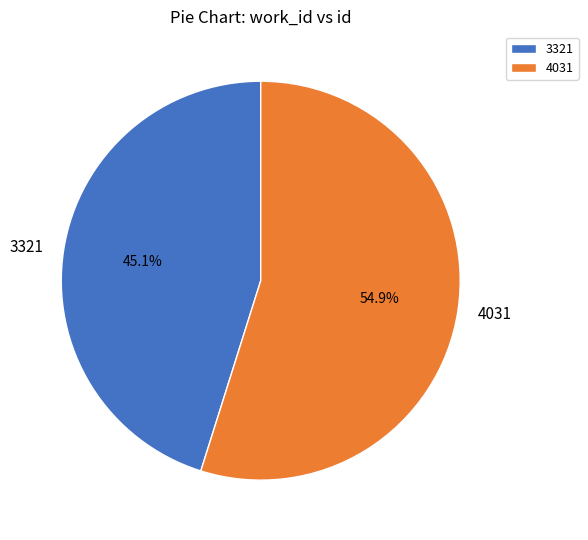

Rank the categories by value from lowest to highest.

3321, 4031